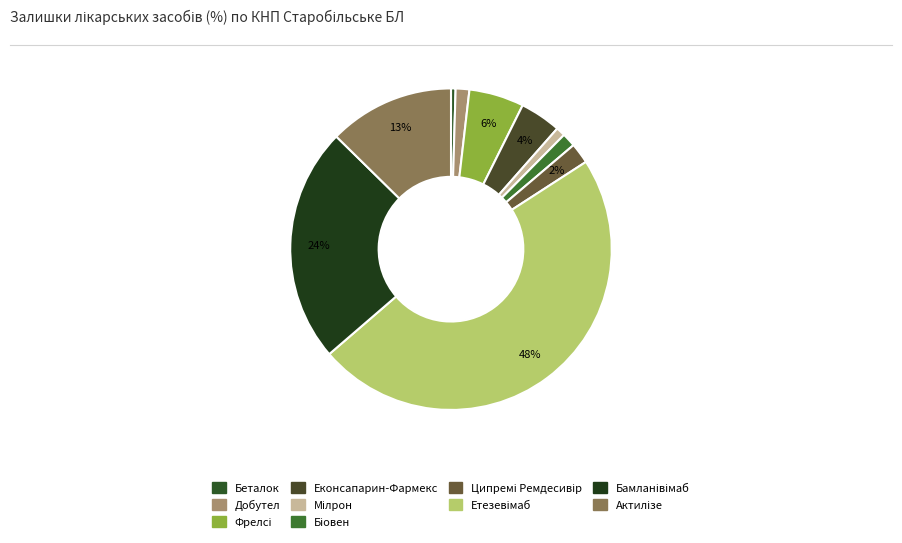

How many segments does this pie chart have?

10